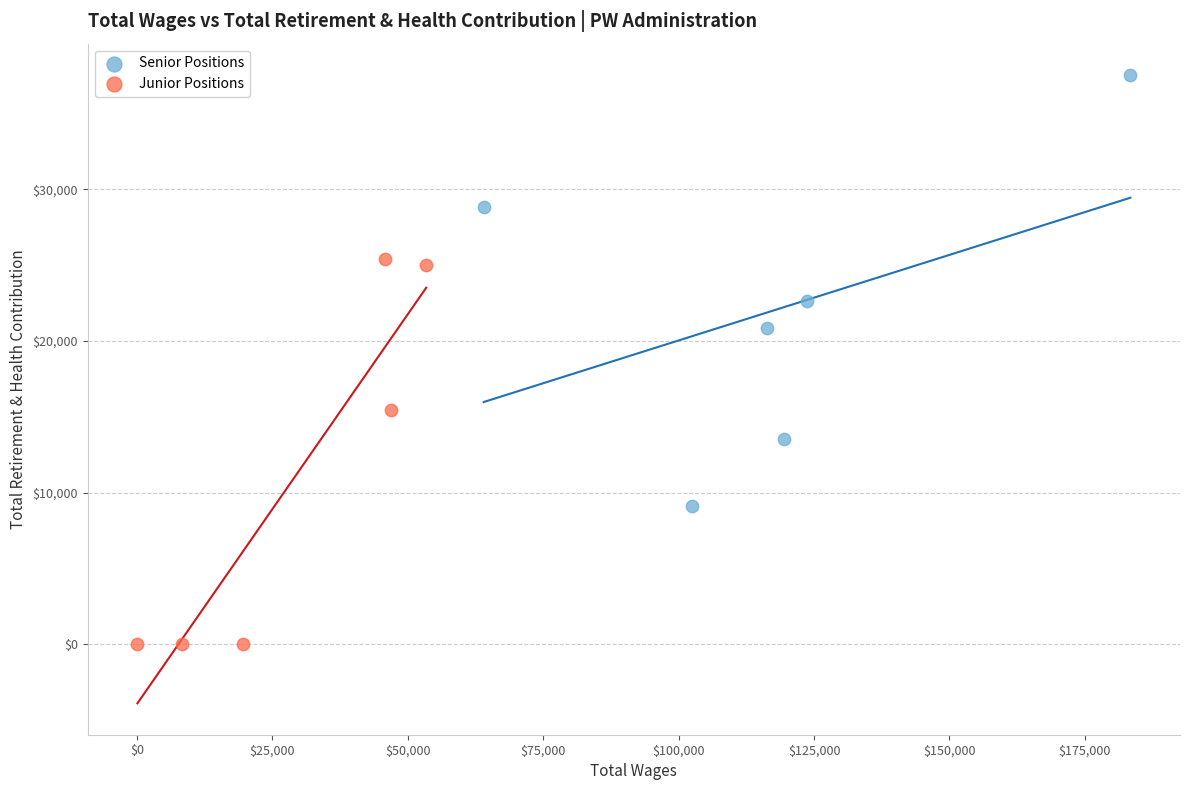

Which series has the largest Y range (max minus min)?

Senior Positions